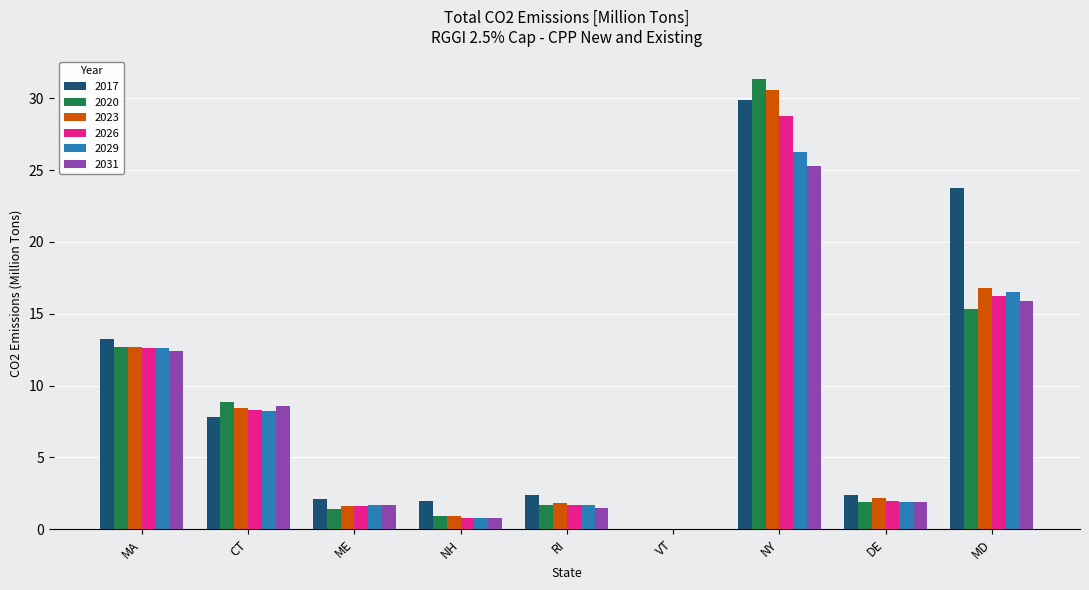

Is it true that 2017 equals 0.8 at NH?

False